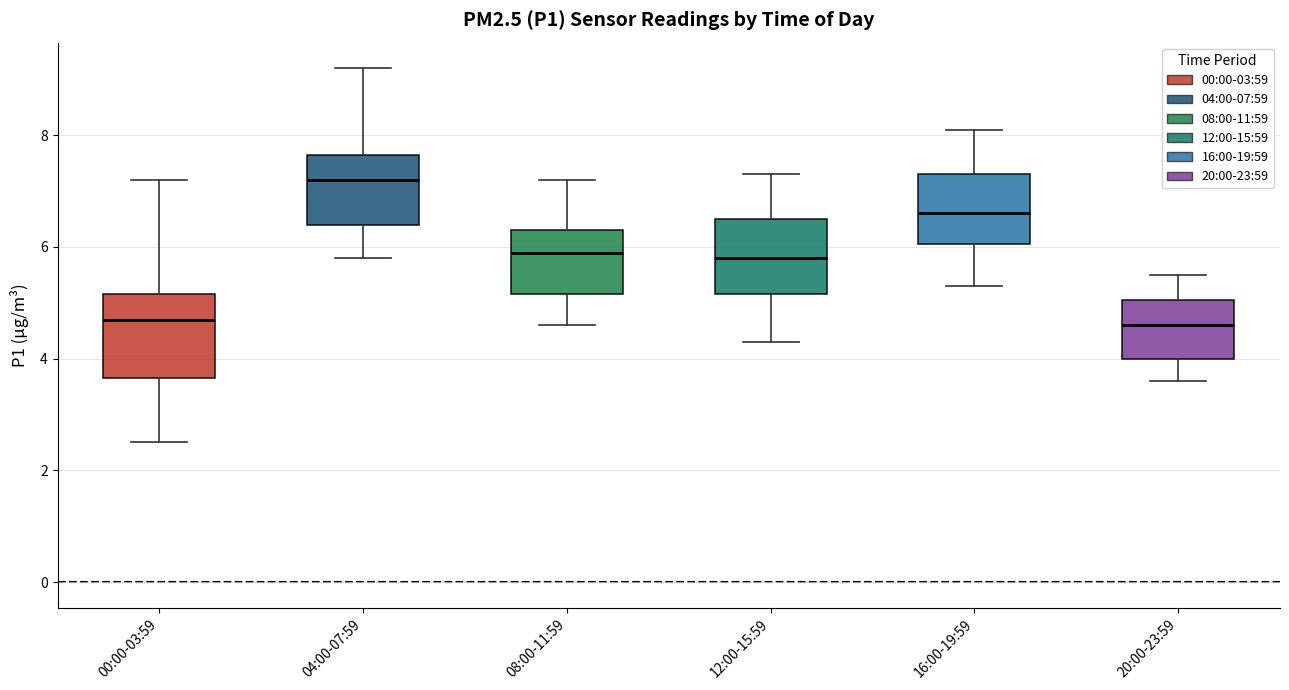

Which box's median line is the highest?

04:00-07:59